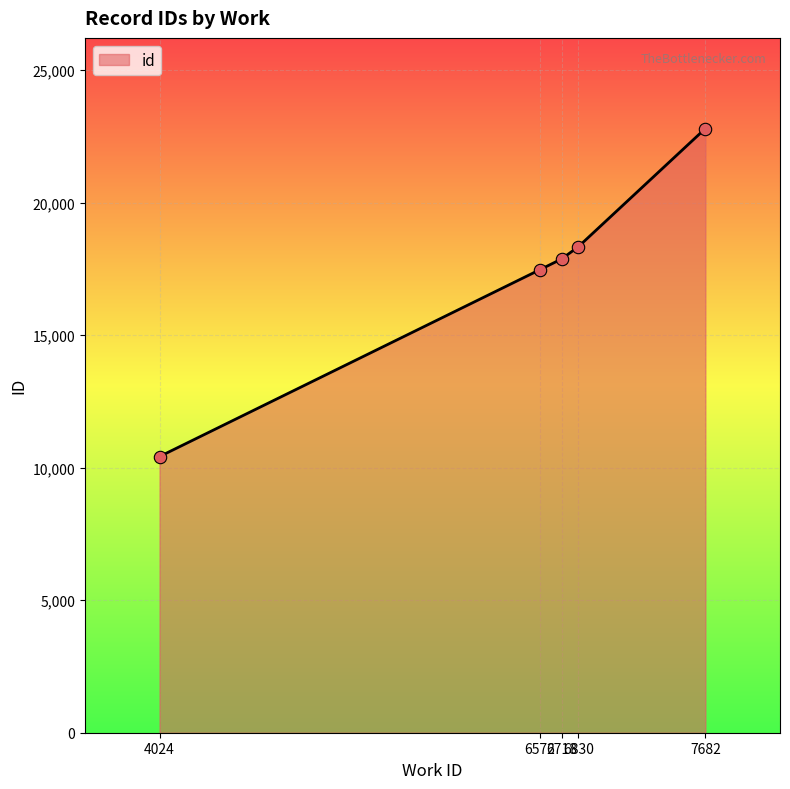

Which has a higher value, 6572 or 7682?

7682